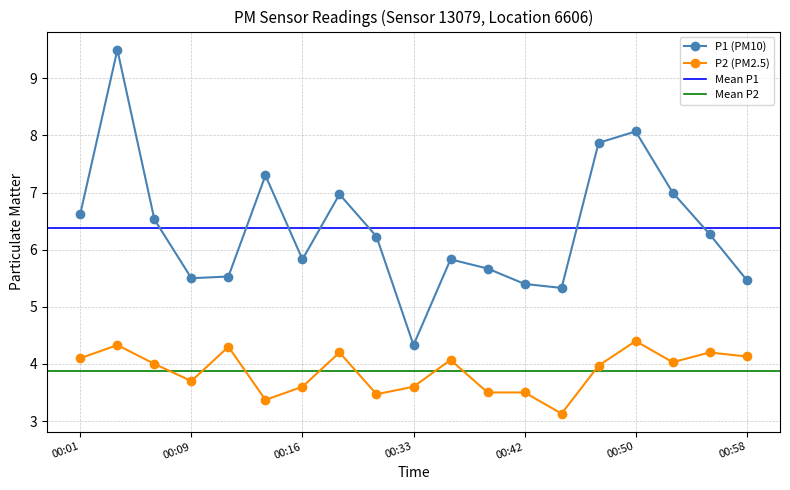

At which label does P2 reach its peak?

00:50